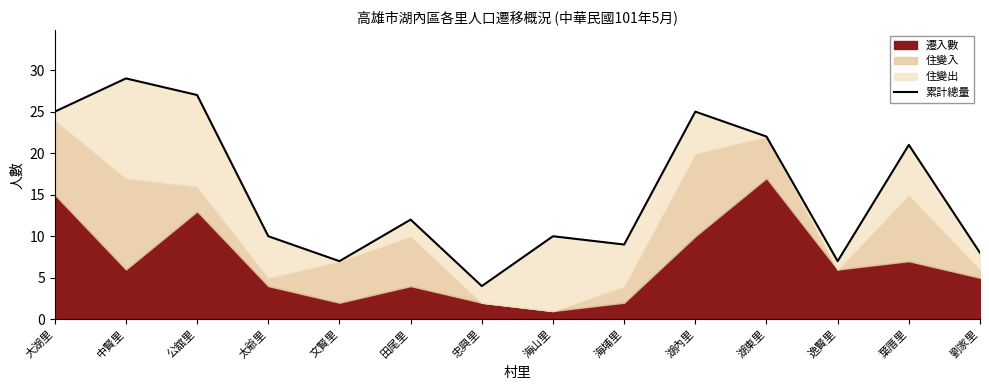

List the labels in order of value, smallest first.

忠興里, 文賢里, 逸賢里, 劉家里, 海埔里, 太爺里, 海山里, 田尾里, 葉厝里, 湖東里, 大湖里, 湖內里, 公舘里, 中賢里